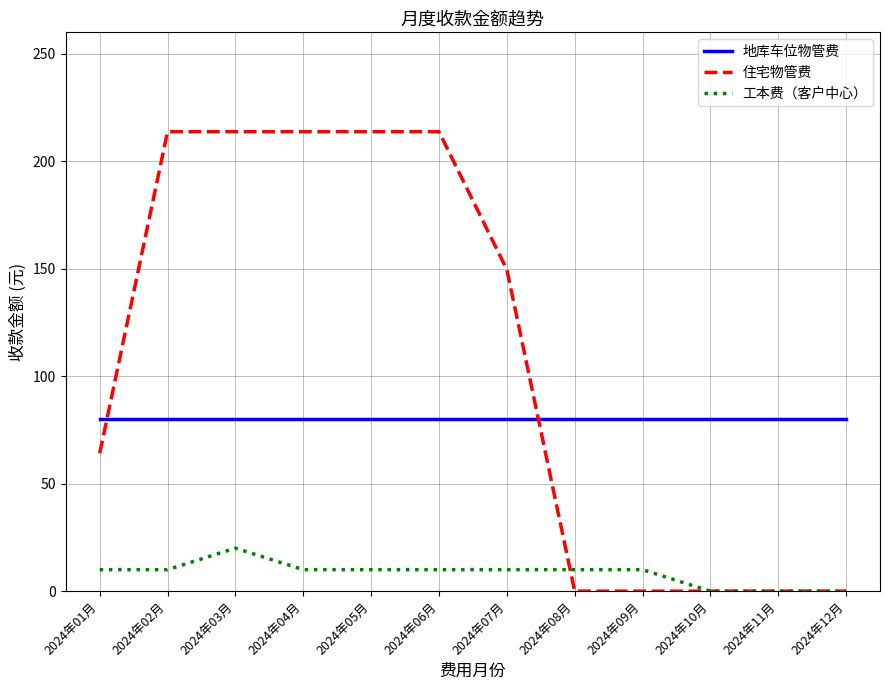

How many categories are shown in the chart?

12